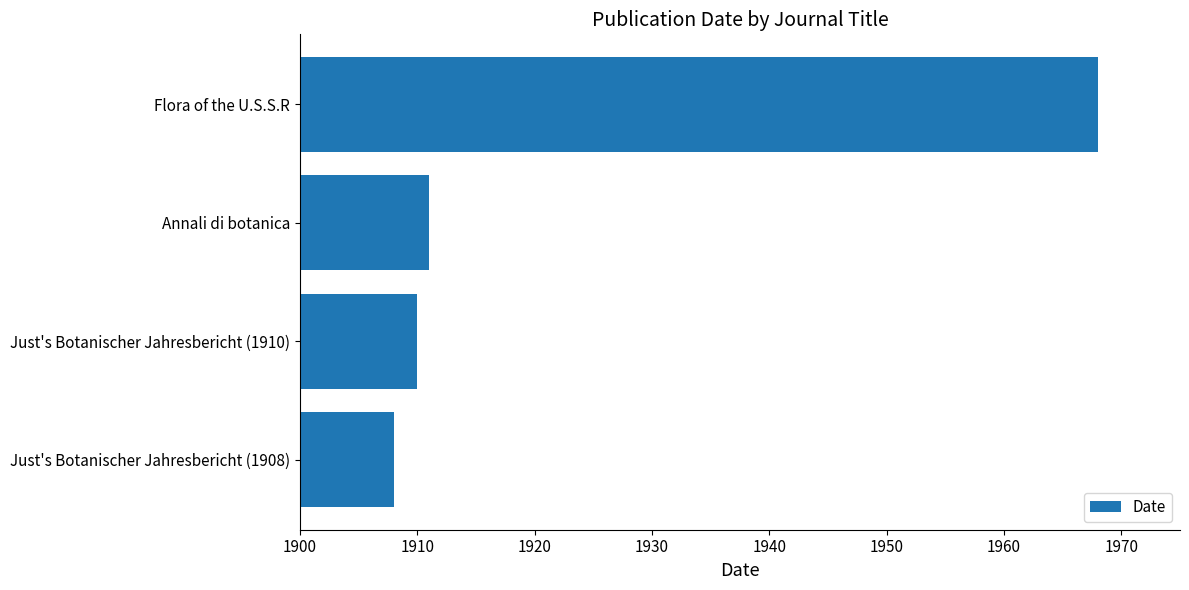

How many bars are there in total?

4